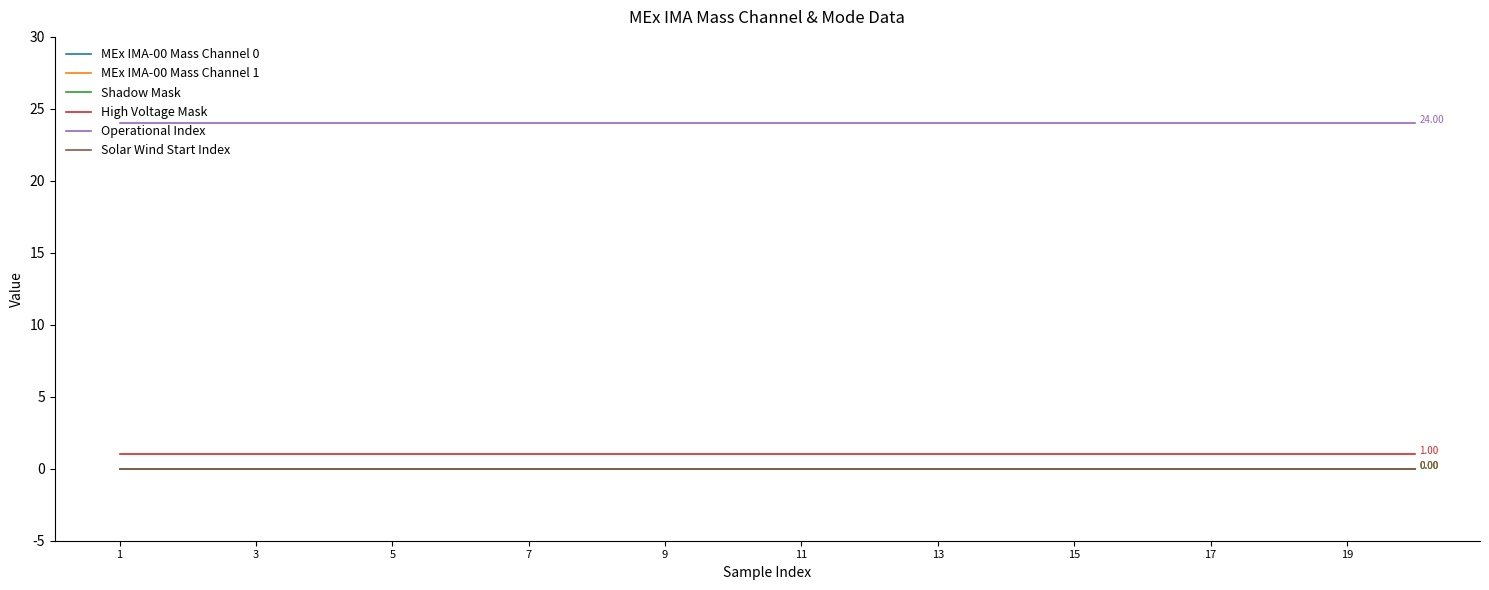

What are all the series names shown in the legend?

MEx IMA-00 Mass Channel 0, MEx IMA-00 Mass Channel 1, Shadow Mask, High Voltage Mask, Operational Index, Solar Wind Start Index